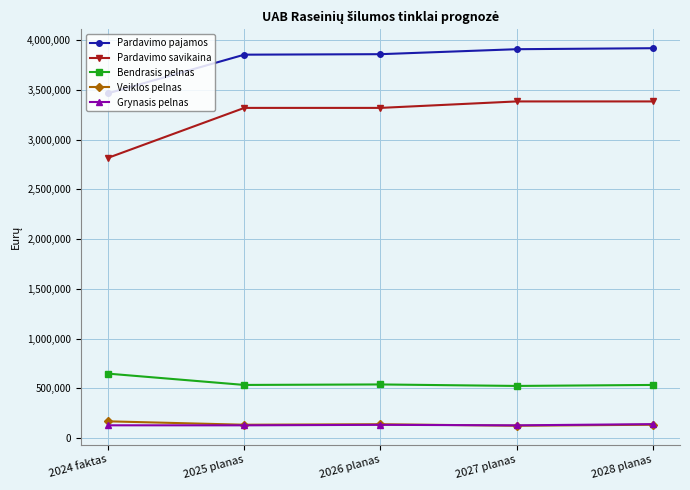

Which series has the largest range (max minus min)?

Pardavimo savikaina